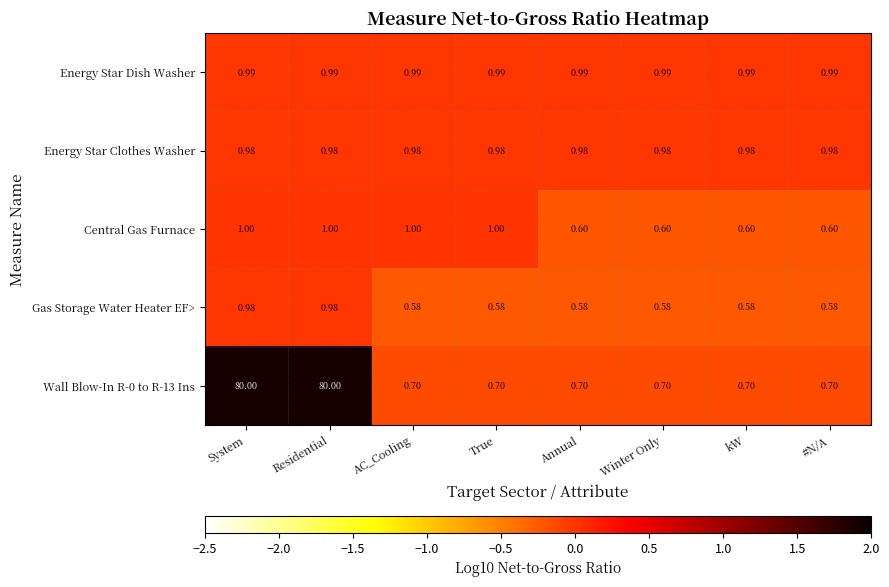

Is the value of Central Gas Furnace at AC_Cooling greater than the value of Energy Star Clothes Washer at True?

Yes